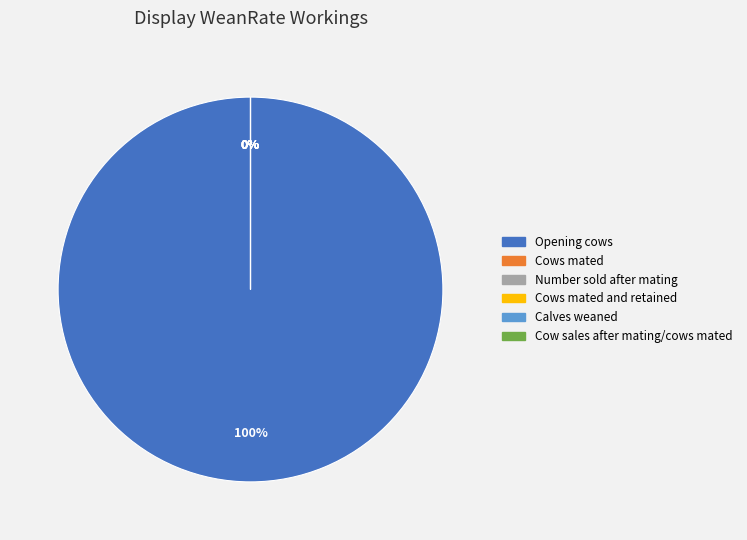

Is it true that Cow sales after mating/cows mated is 0% of the pie?

True